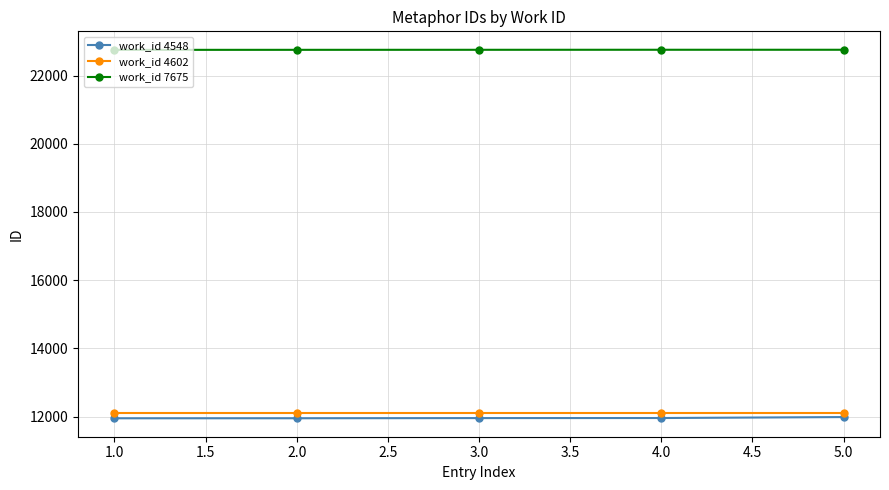

The value of work_id 4548 at 2.0 is 11953. True or false?

True